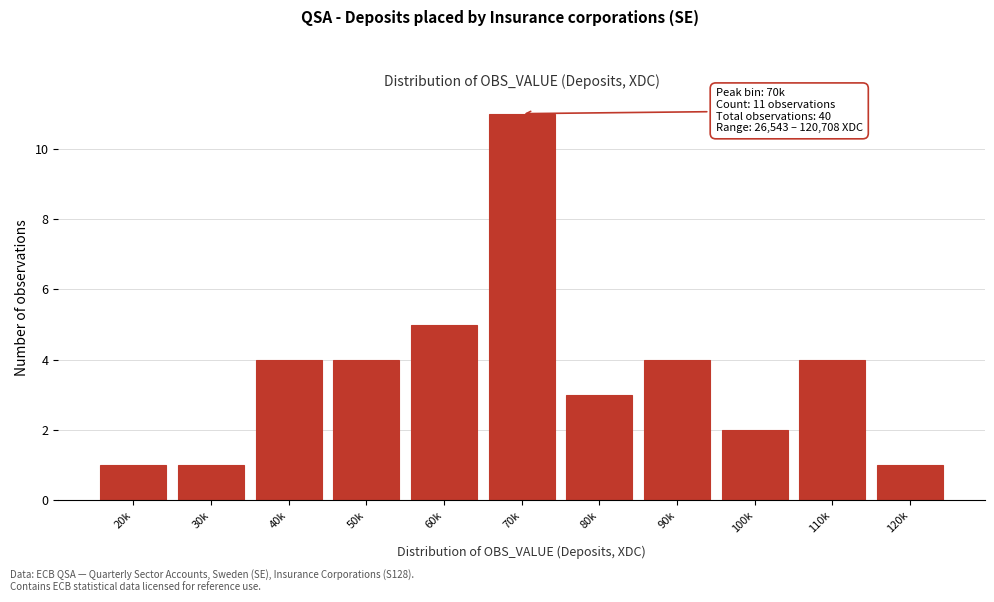

Reading left to right, extract all data points from this chart.

20k=1	30k=1	40k=4	50k=4	60k=5	70k=11	80k=3	90k=4	100k=2	110k=4	120k=1